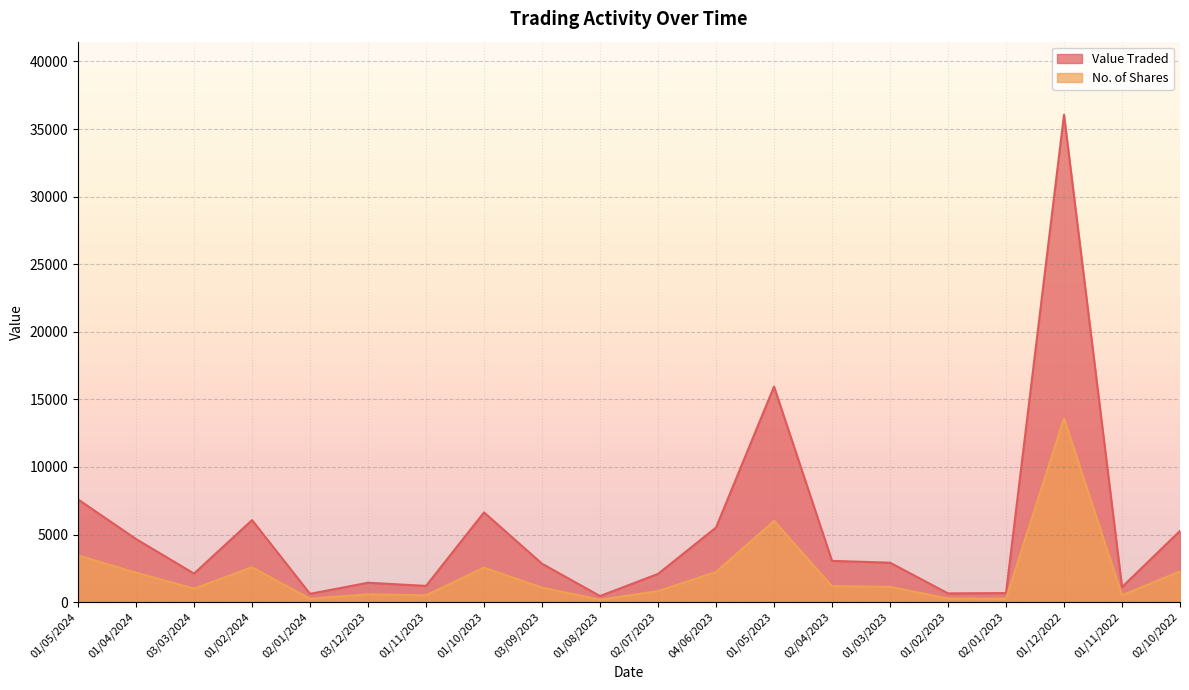

Count the number of data series in this chart.

2